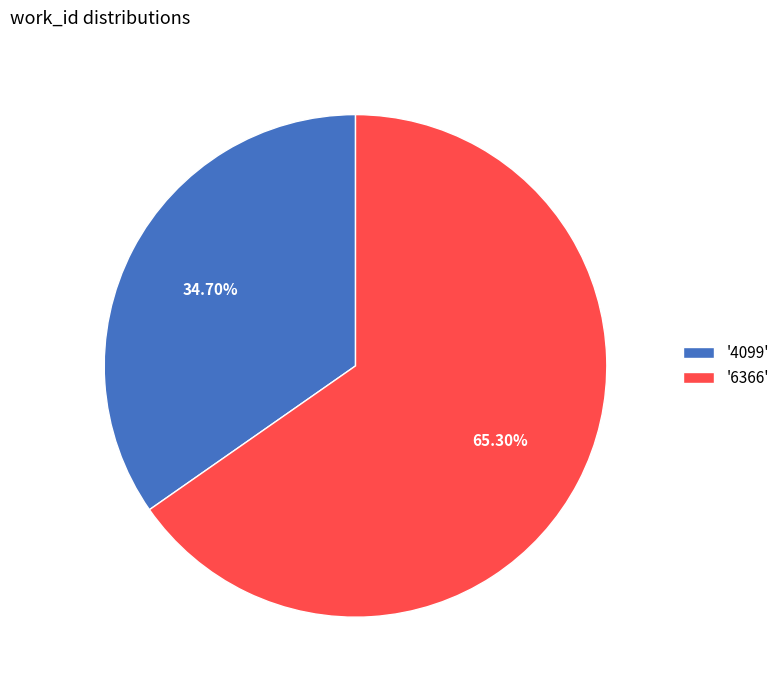

Which slice is the smallest?

'4099'